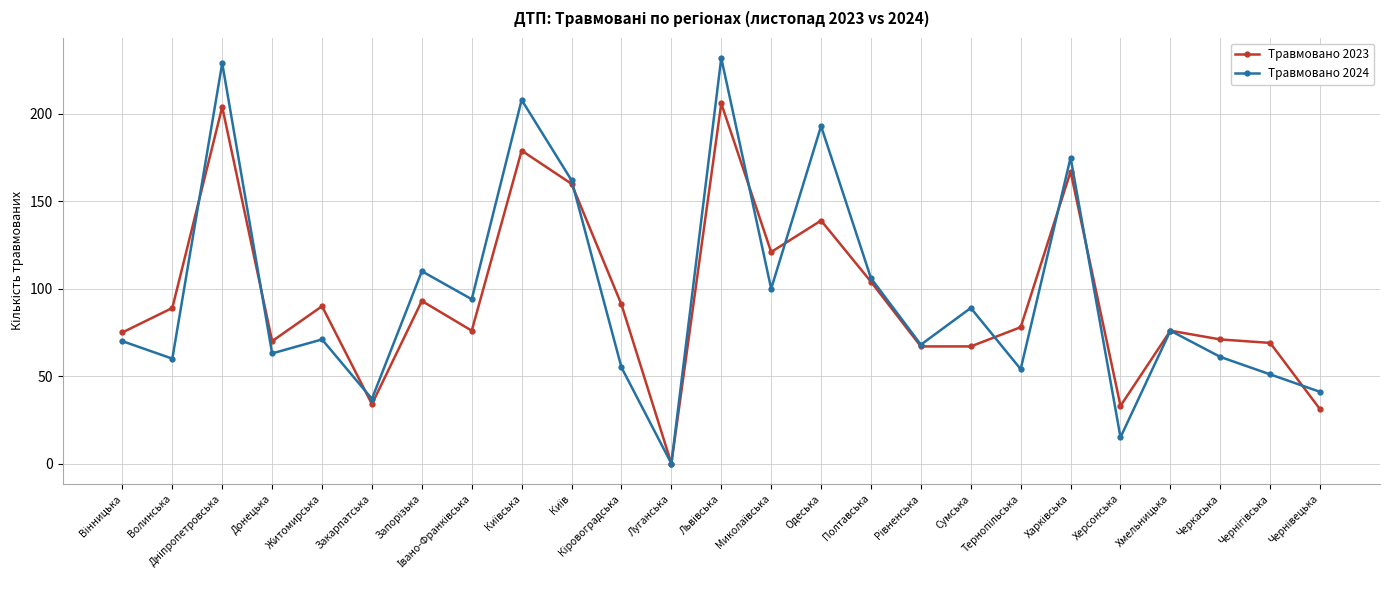

What is the maximum value for Травмовано 2023?

206